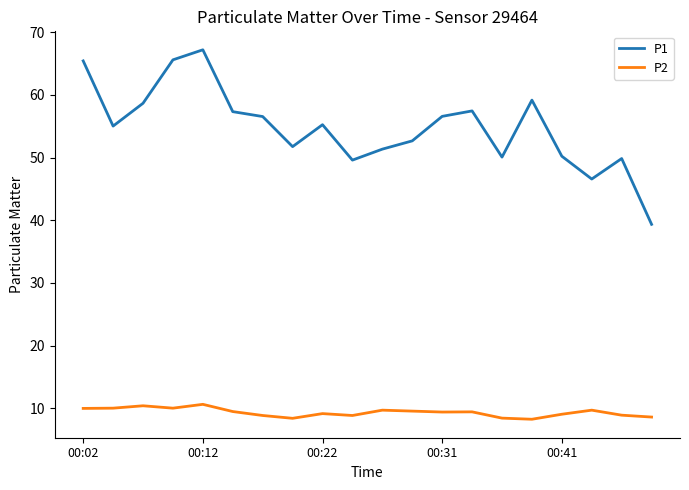

True or false: P2 and P1 cross at least once.

False